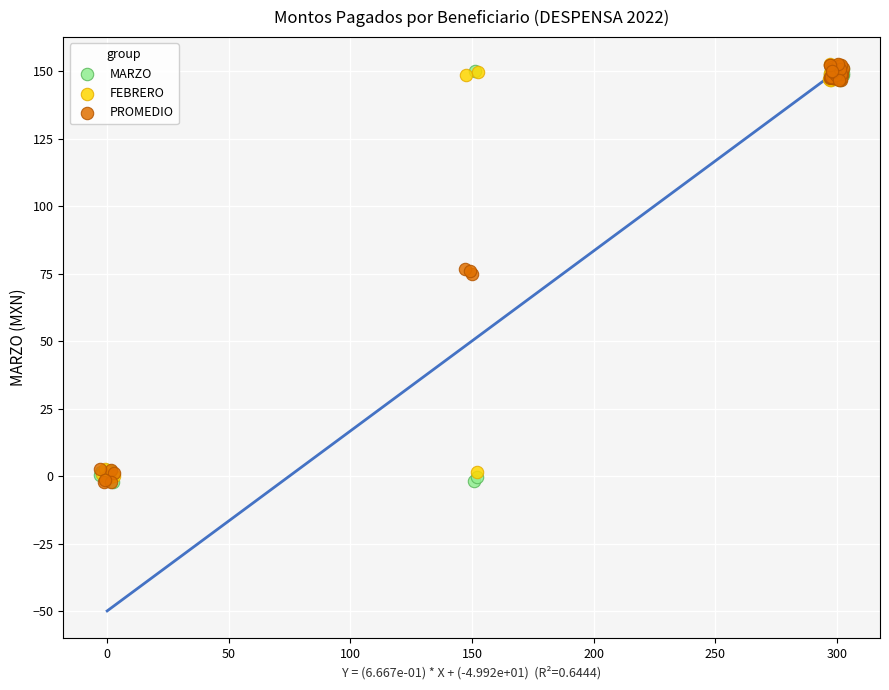

Which series has the widest spread of Y values?

PROMEDIO